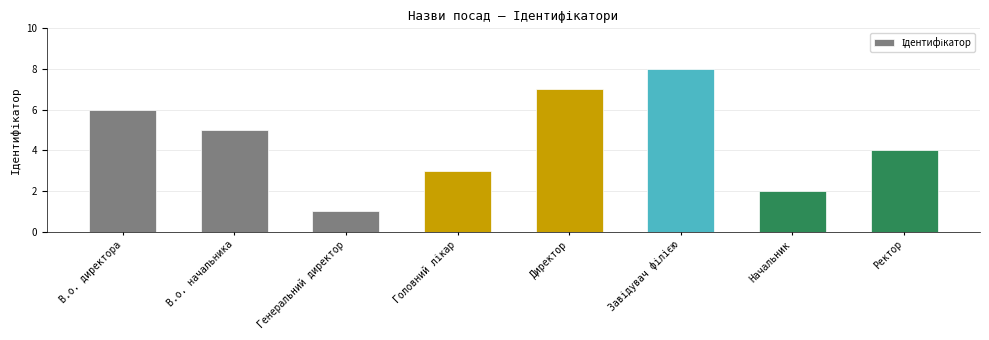

Reading left to right, list all the values displayed in this chart.

6	5	1	3	7	8	2	4